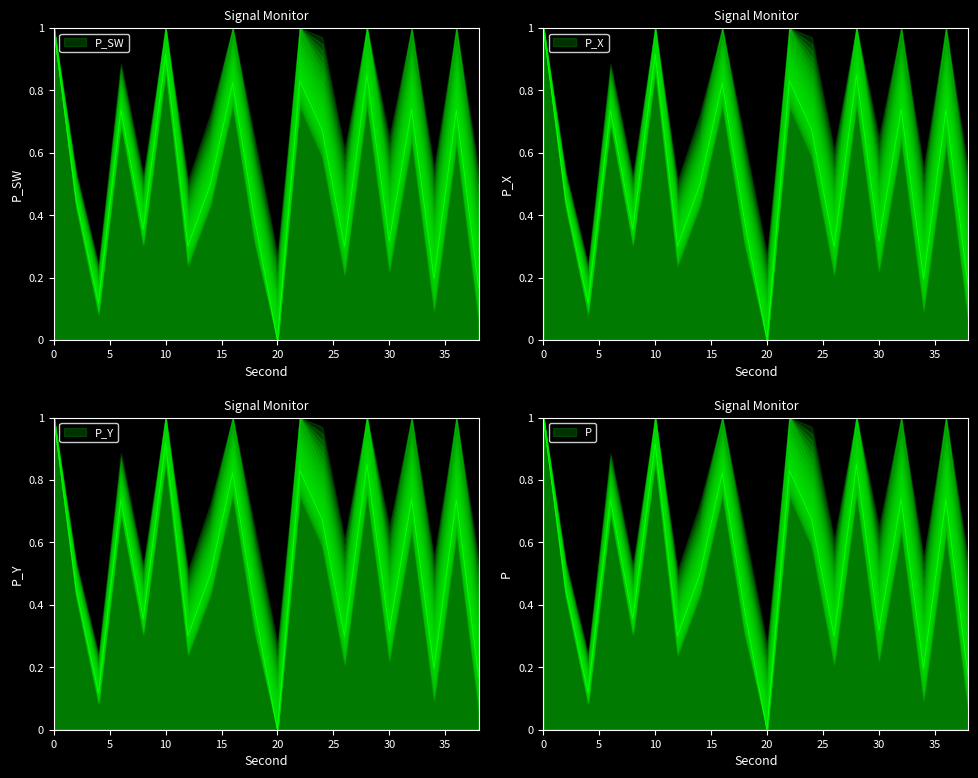

List the labels in order of value, smallest first.

20, 4, 38, 34, 26, 12, 30, 8, 18, 2, 14, 24, 6, 36, 32, 16, 22, 28, 10, 0